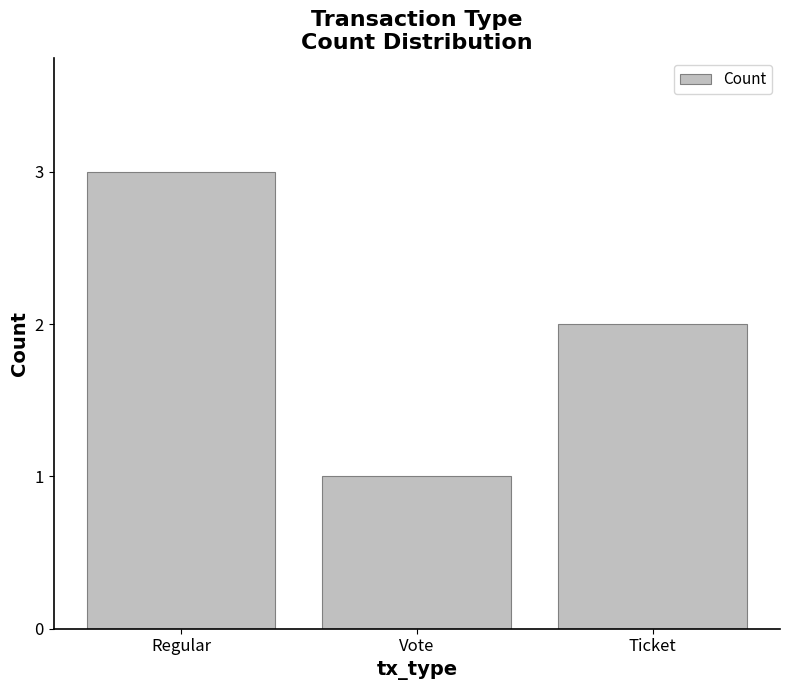

What is the average value?

2